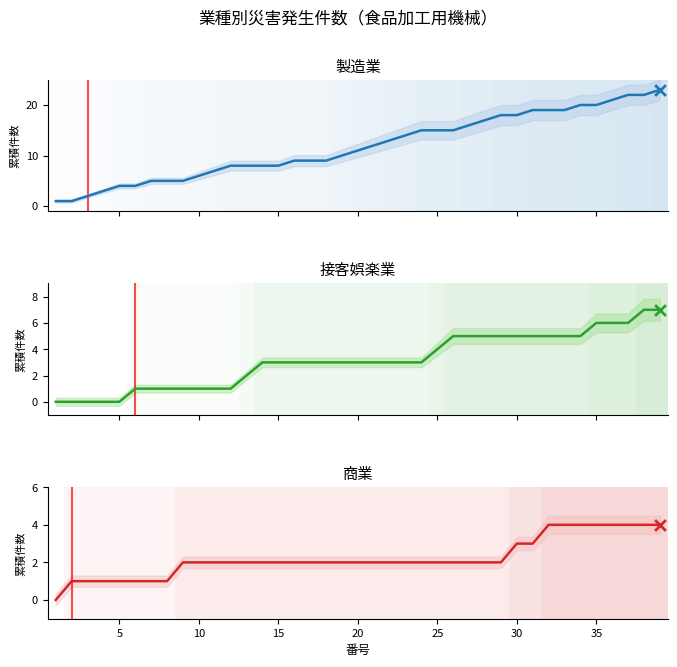

Which series contains the highest Y value?

製造業